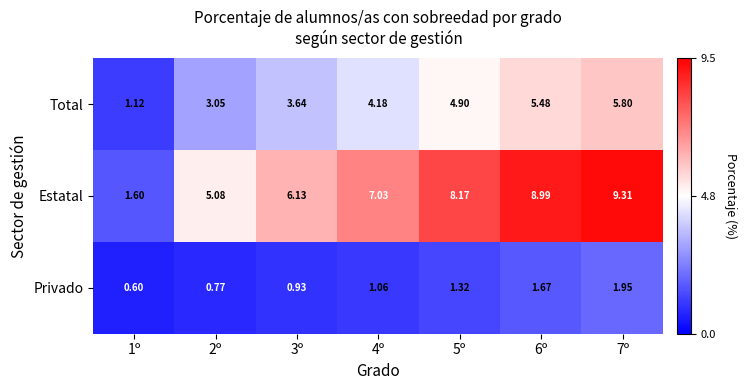

At 5º, list the series in order from smallest to largest.

Privado, Total, Estatal